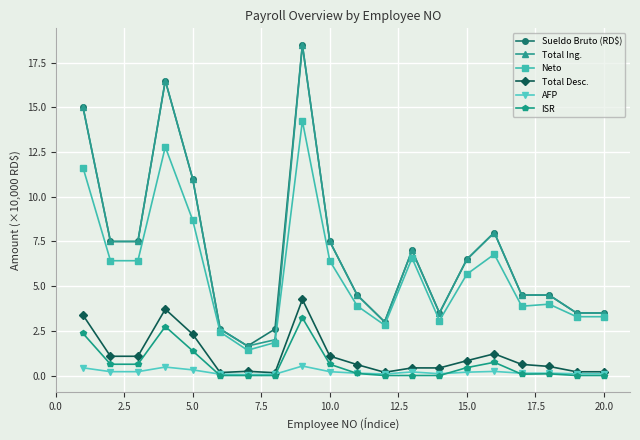

True or false: ISR has more than 1 points higher than both neighbors.

True